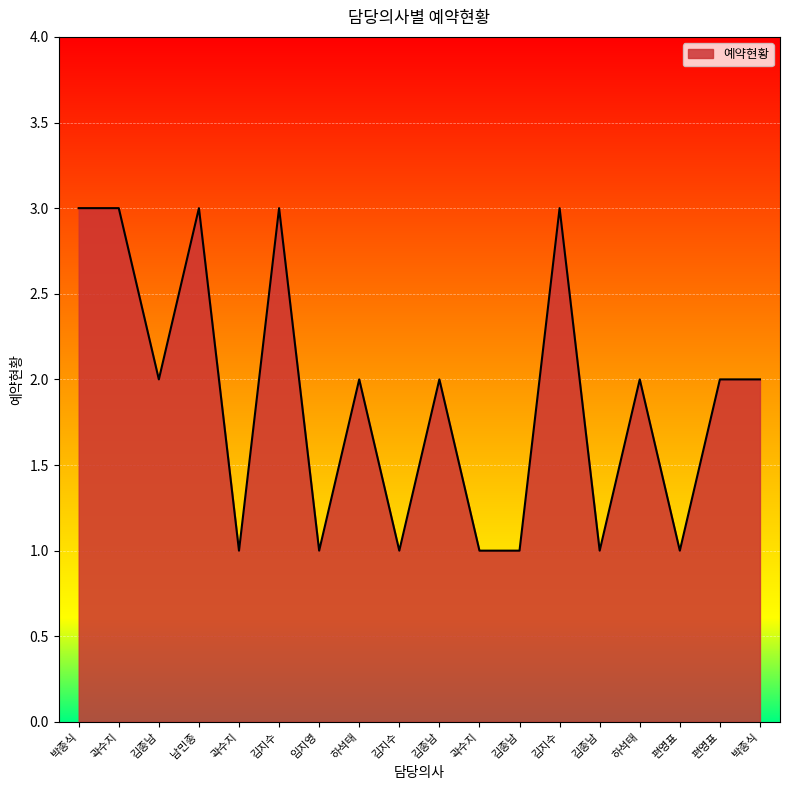

Is this an area chart (filled region under the line)?

Yes